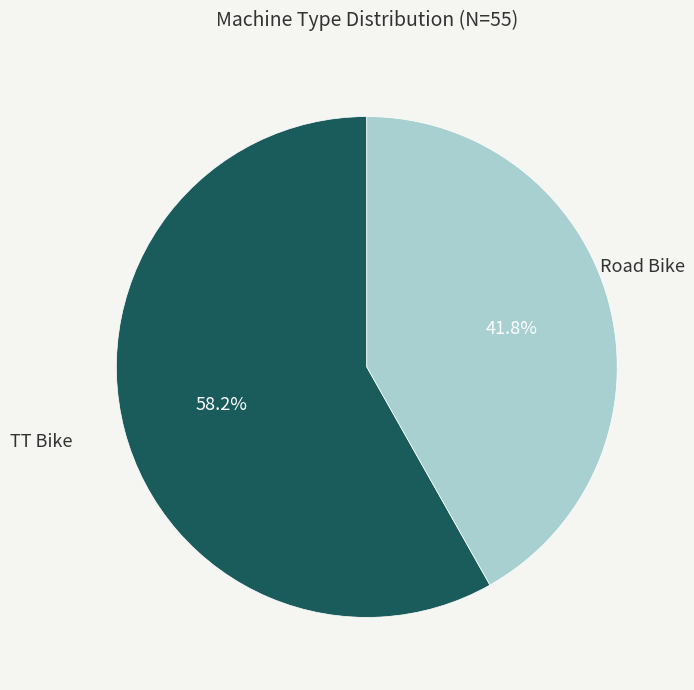

Does any single category account for the majority?

Yes